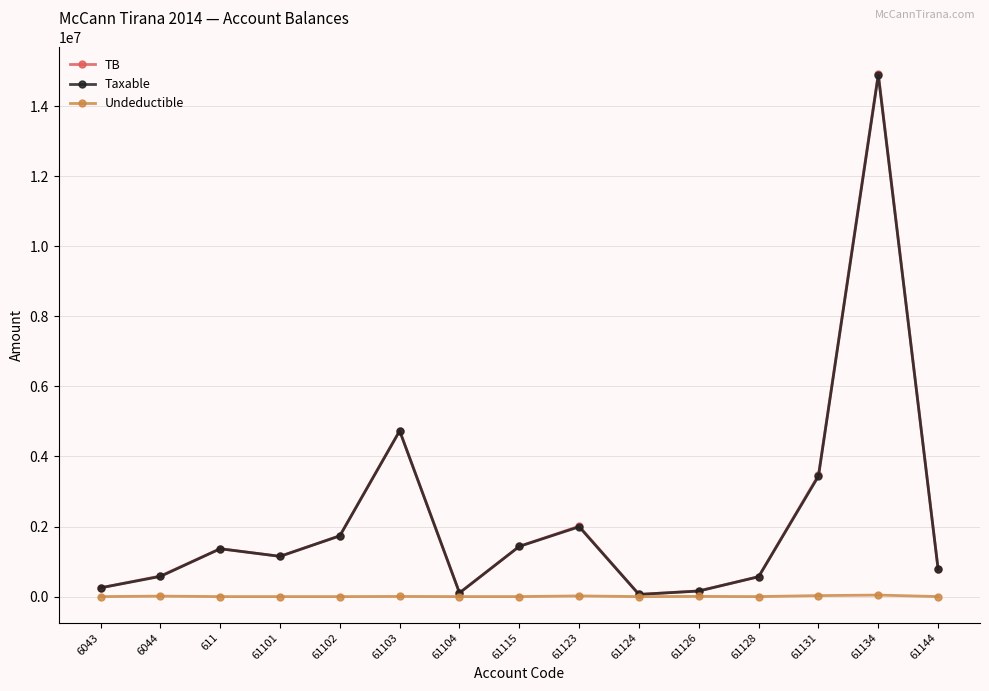

What is the label of the 14th point from the right?

6044